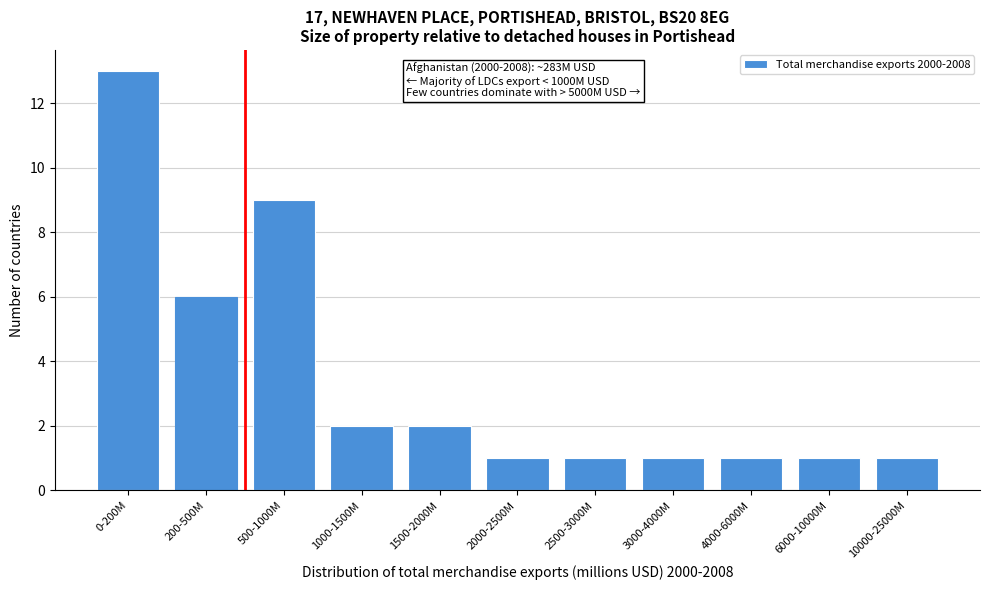

Reading right to left, list all the values displayed in this chart.

1	1	1	1	1	1	2	2	9	6	13